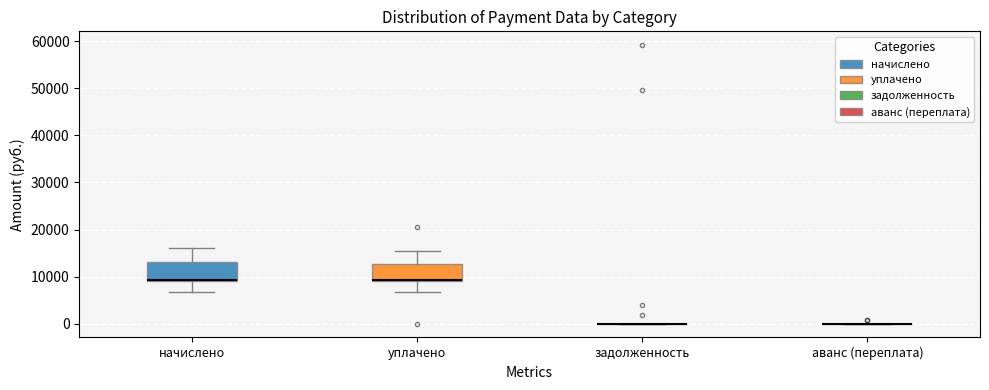

Reading left to right, transcribe this box plot: for each box, give where its median line is, the range the box spans, and where its two whiskers end, as read against the y-axis. The values are not printed on the chart, so give them approximately, as read against the axis.

начислено: median 9000 (drawn on the box's lower edge), box 9000 to 13000, whiskers 7000 to 16000
уплачено: median 9000 (drawn on the box's lower edge), box 9000 to 13000, whiskers 7000 to 16000
задолженность: box collapsed to a line at 0, whiskers 0 to 0
аванс (переплата): box collapsed to a line at 0, whiskers 0 to 0